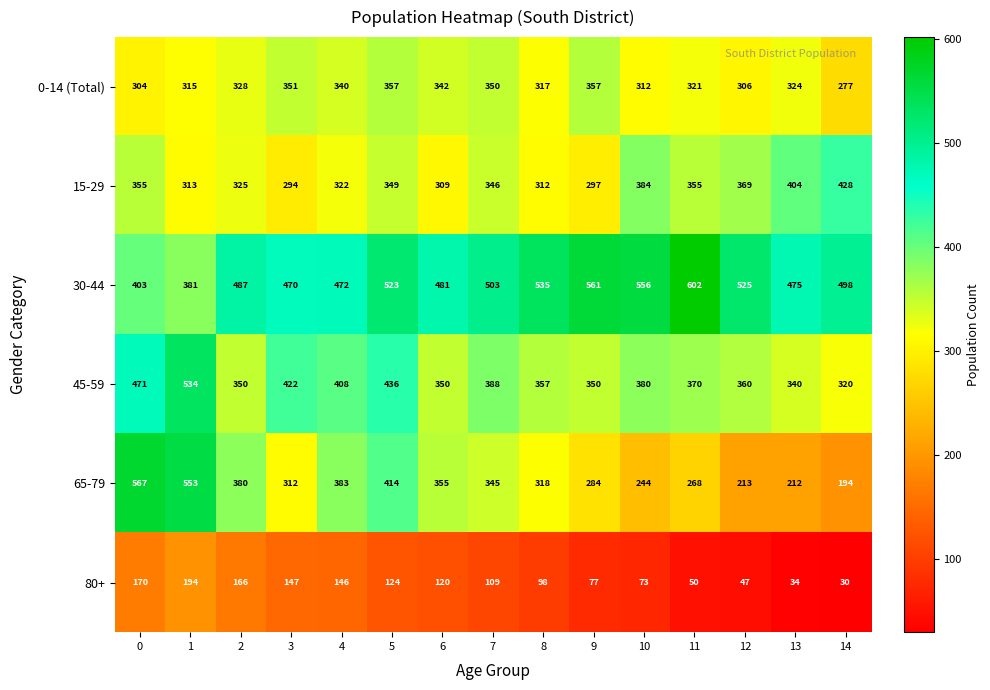

Rank the series at 13 from lowest to highest value.

80+, 65-79, 0-14 (Total), 45-59, 15-29, 30-44